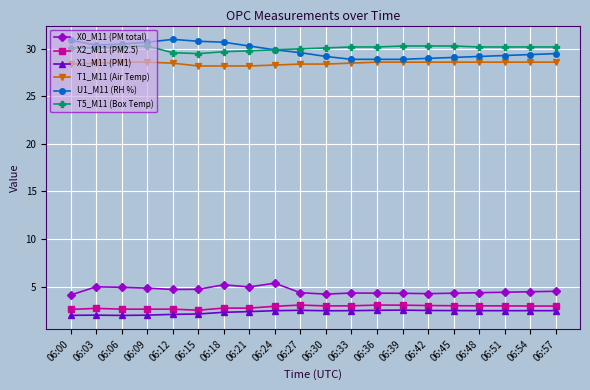

What is the minimum value shown in the chart?

2.0